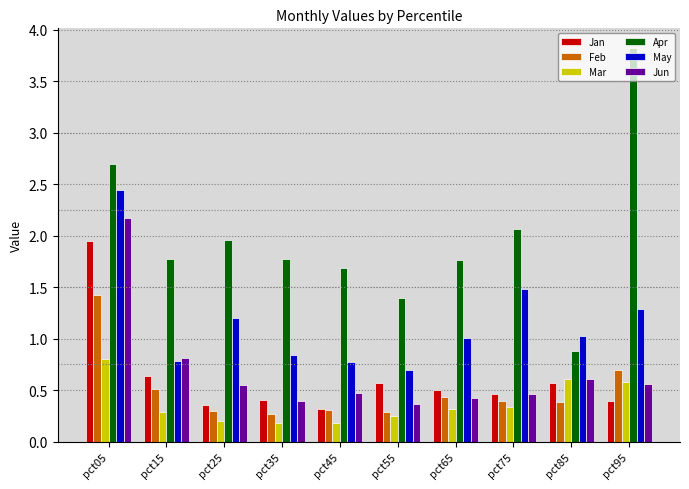

Count the Mar values in the range 0 to 1.

10